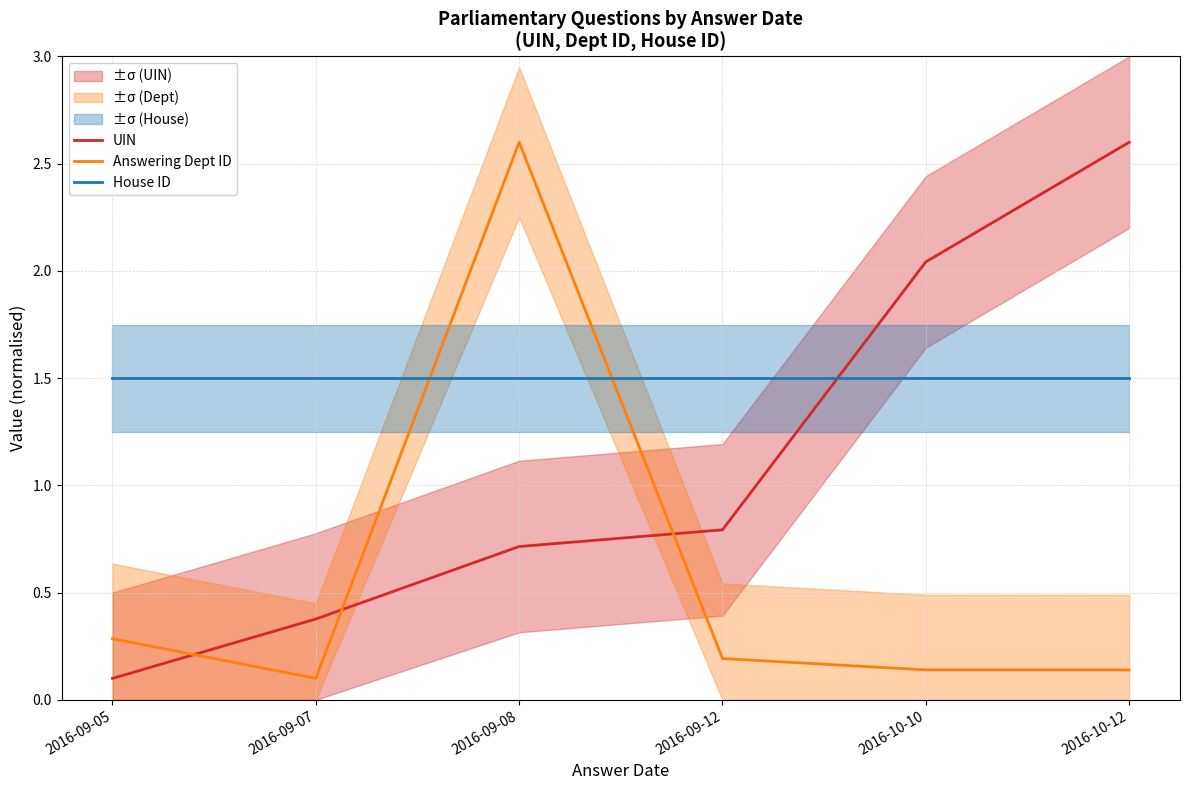

Between which two adjacent categories do Answering Dept ID and UIN first intersect?

2016-09-05 and 2016-09-07